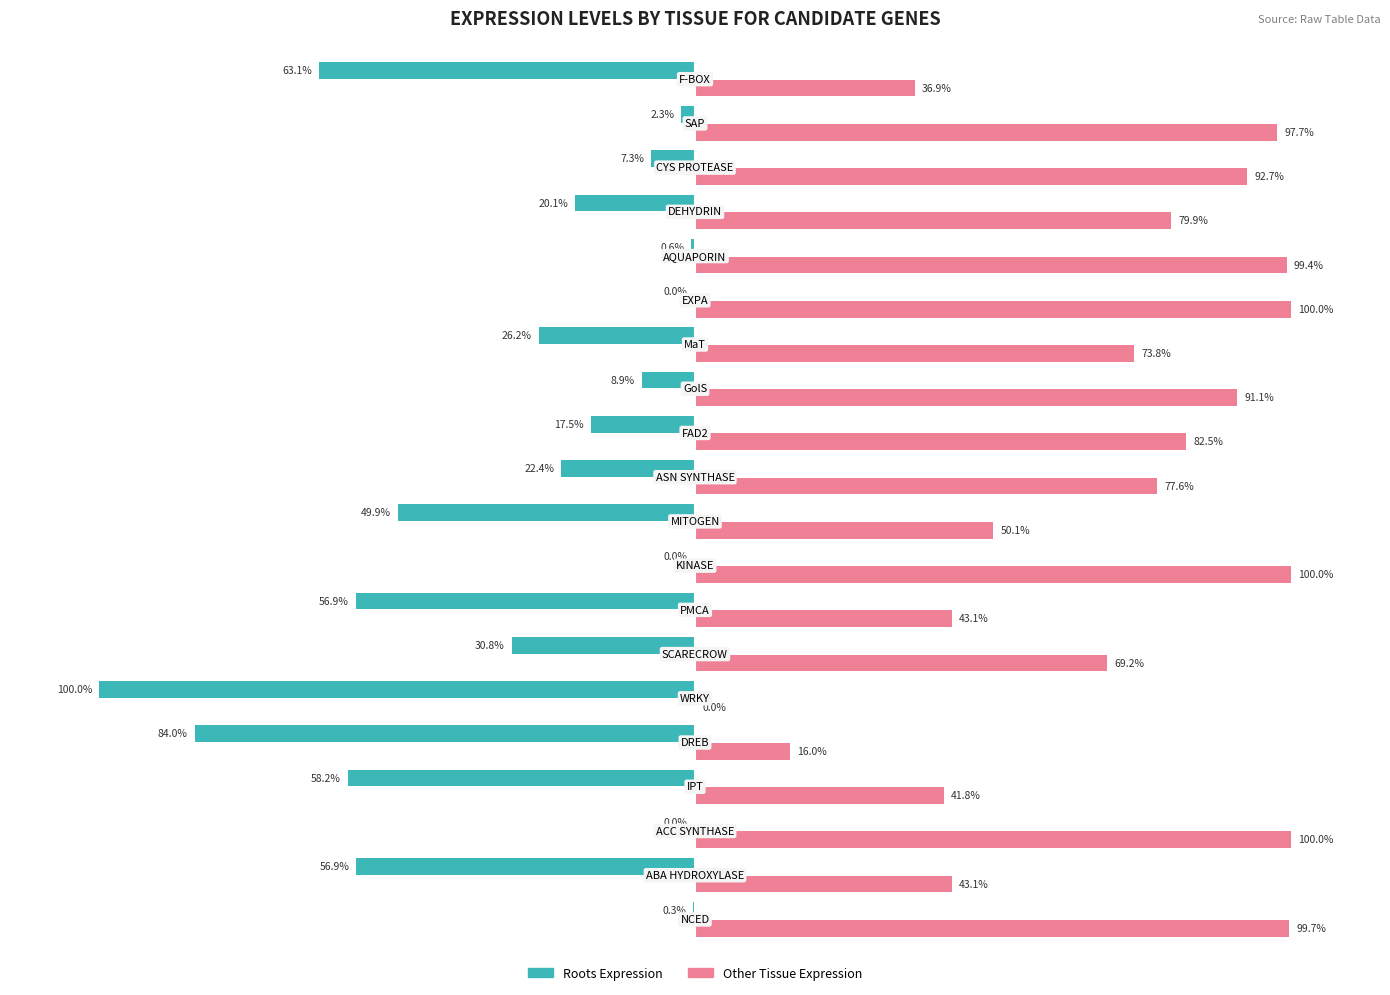

What are all the series names shown in the legend?

Roots Expression, Other Tissue Expression